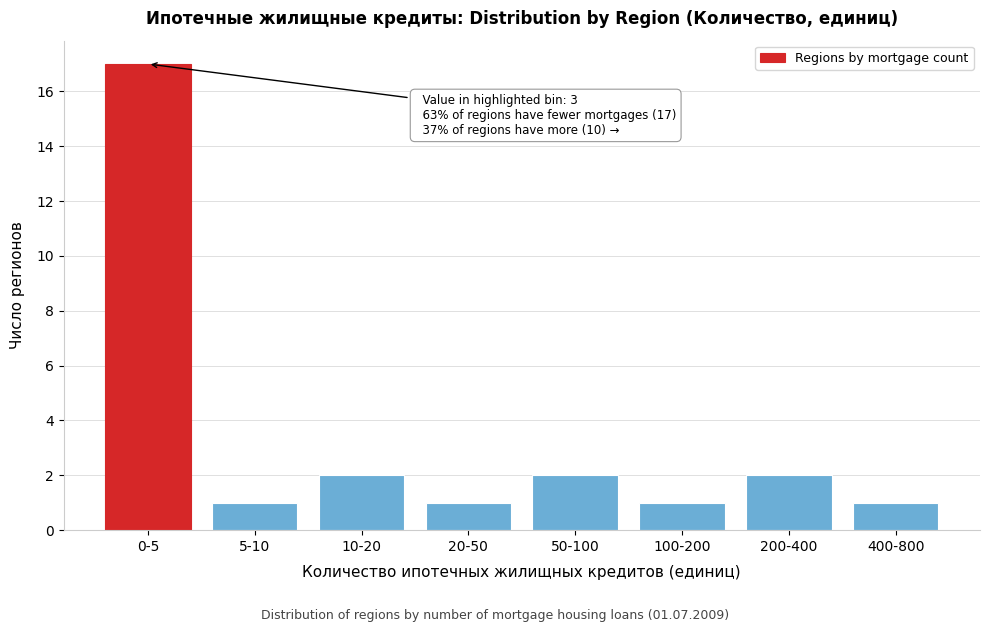

Reading left to right, transcribe all the data shown in this chart.

17	1	2	1	2	1	2	1